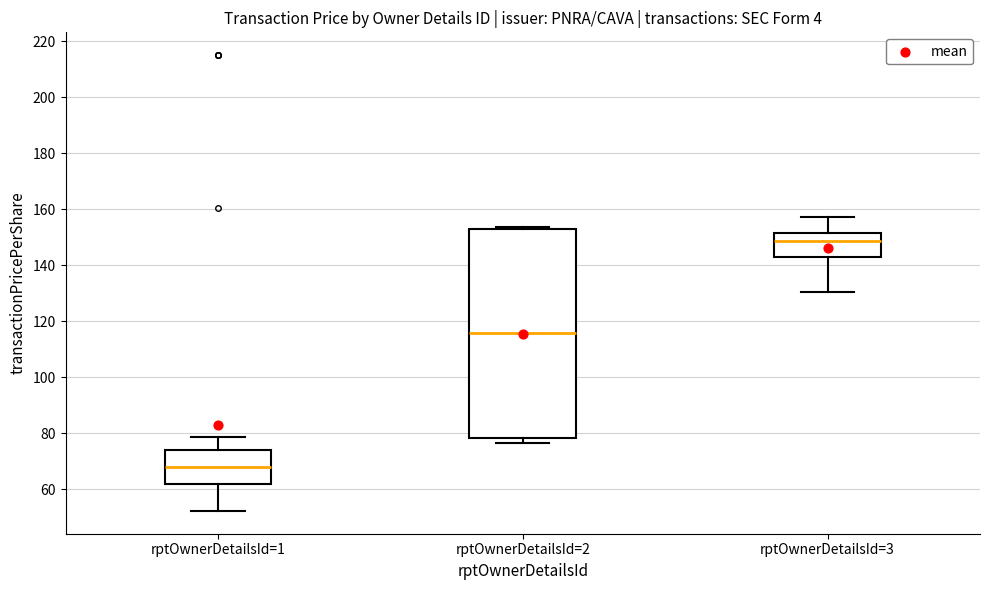

Which box has the highest median line?

rptOwnerDetailsId=3